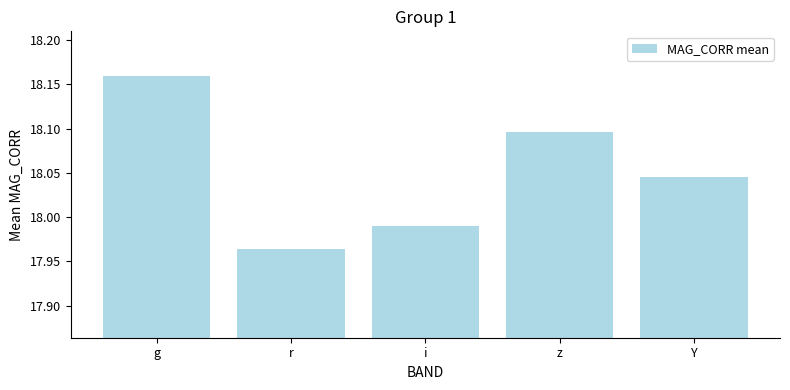

The chart shows a value of 26.8 at i. True or false?

False